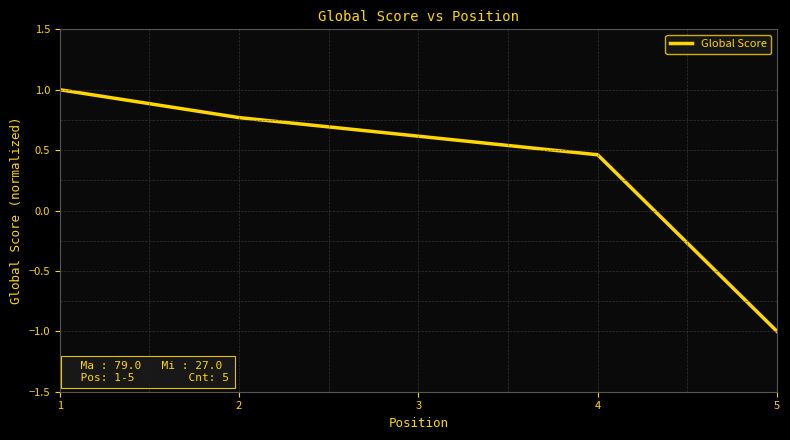

The chart shows a value of 0.2 at 3. True or false?

False